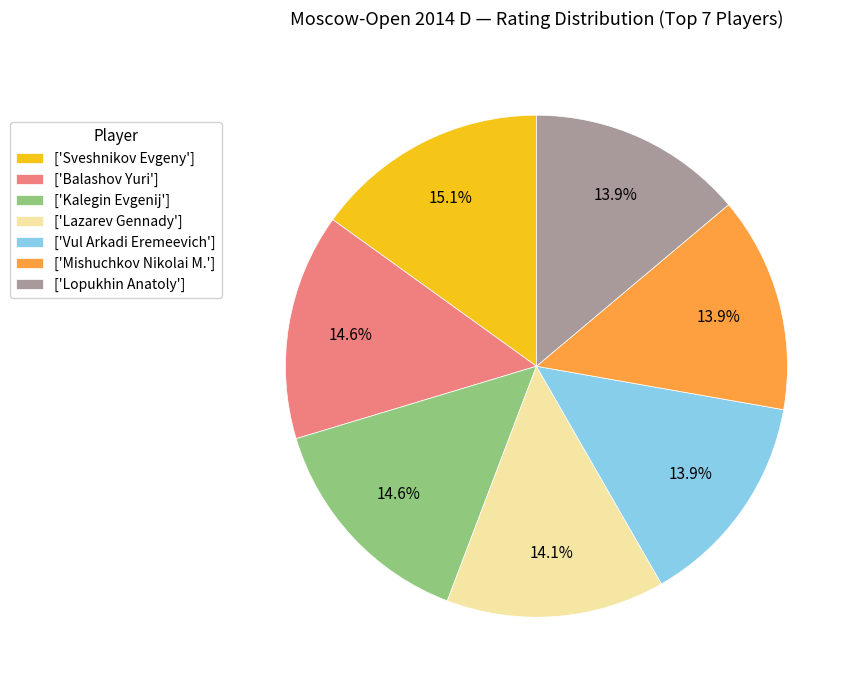

Count the number of slices in the pie.

7